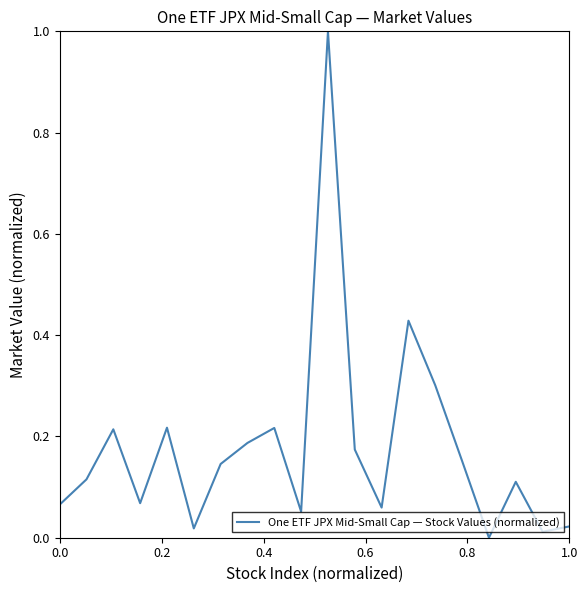

What is the difference between the maximum and minimum values?

1.0